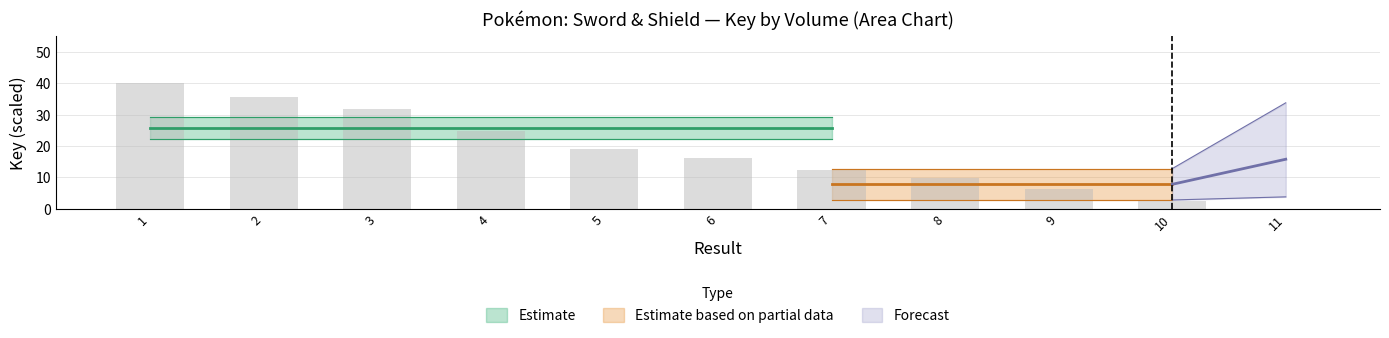

Count the number of values greater than 16.

6